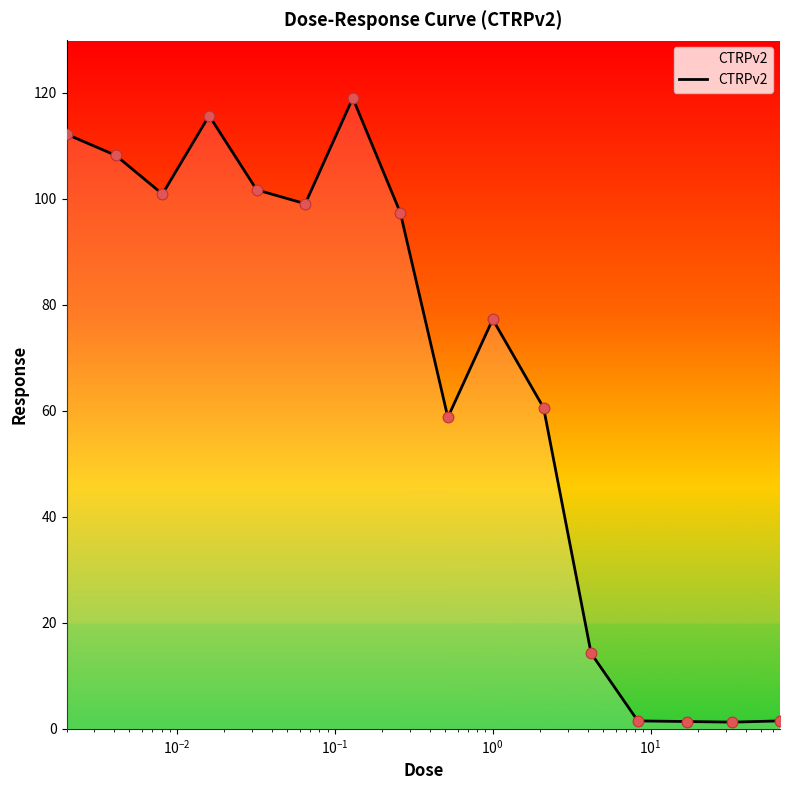

What is the maximum value shown in the chart?

119.0